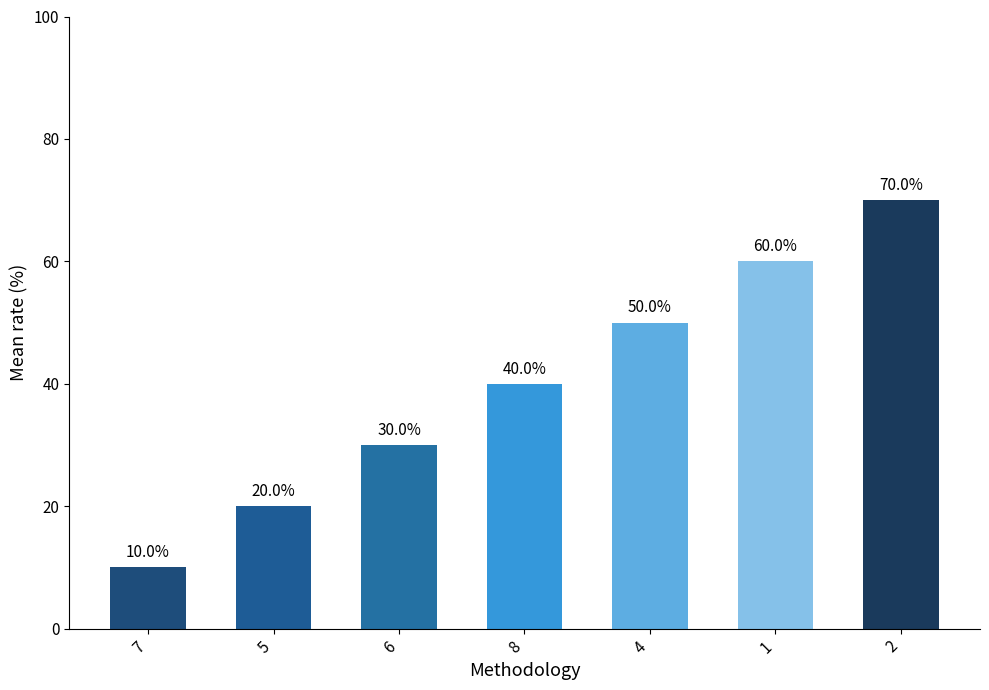

Reading left to right, what are all the values shown in this chart?

7=10	5=20	6=30	8=40	4=50	1=60	2=70